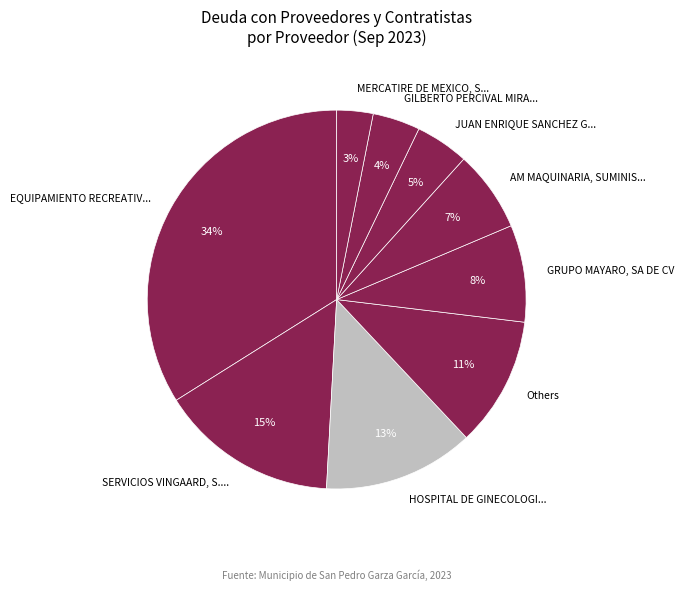

How many segments does this pie chart have?

9